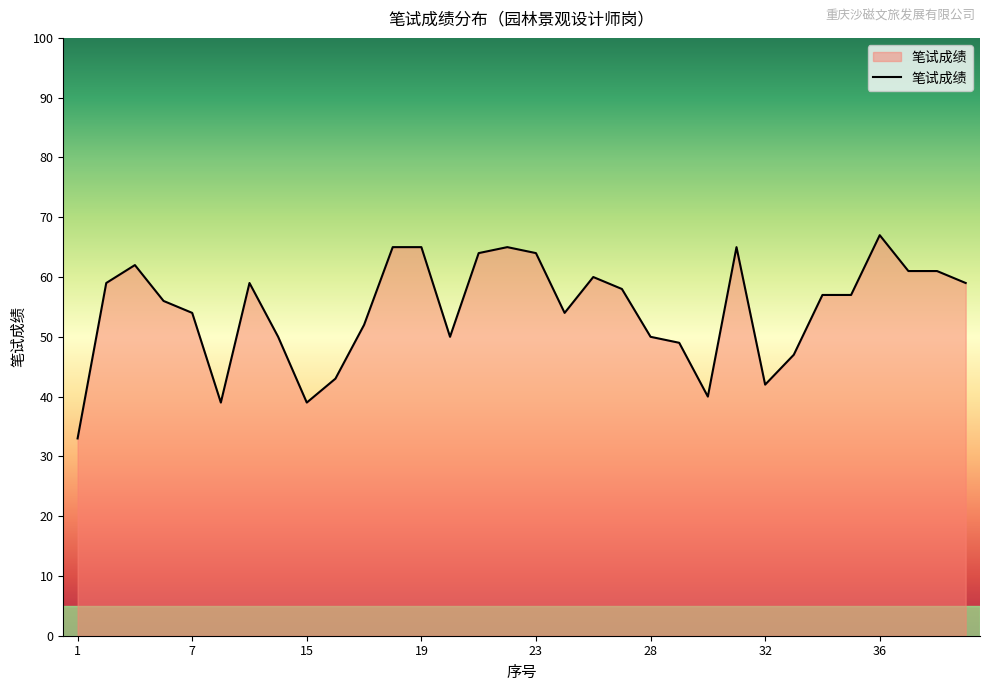

What is the greatest value displayed?

67